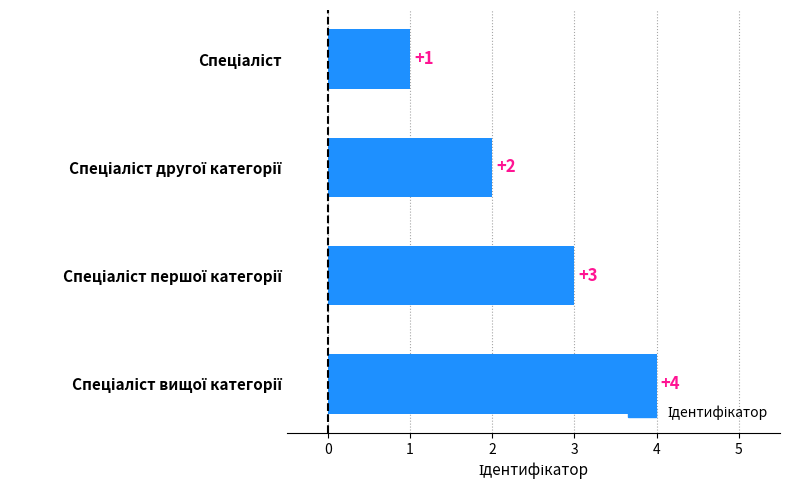

How many bars are there in total?

4